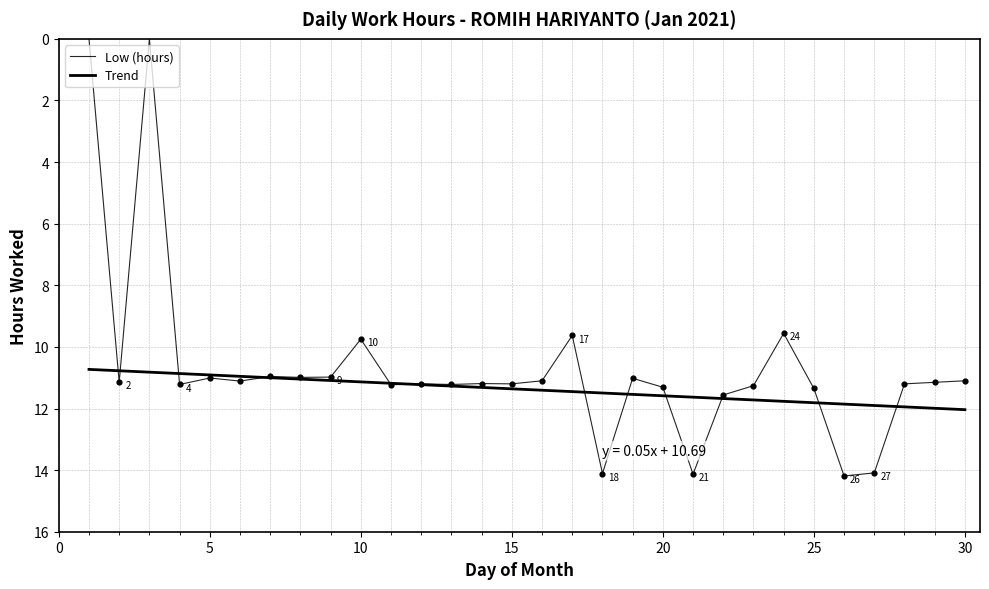

Approximately how many times larger is the value at 9 compared to 19?

1.0